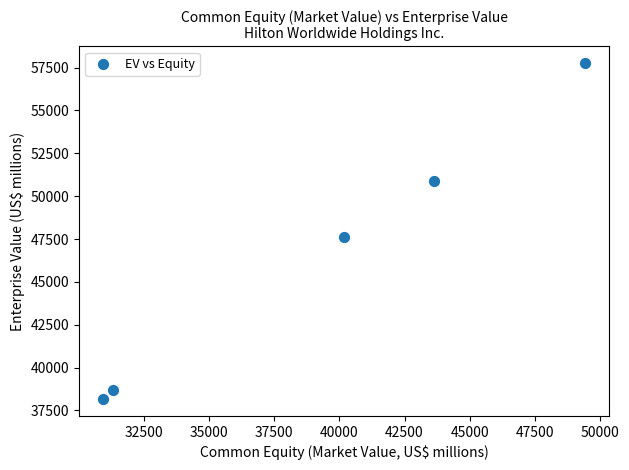

What is the range of X values (max minus min)?

18497